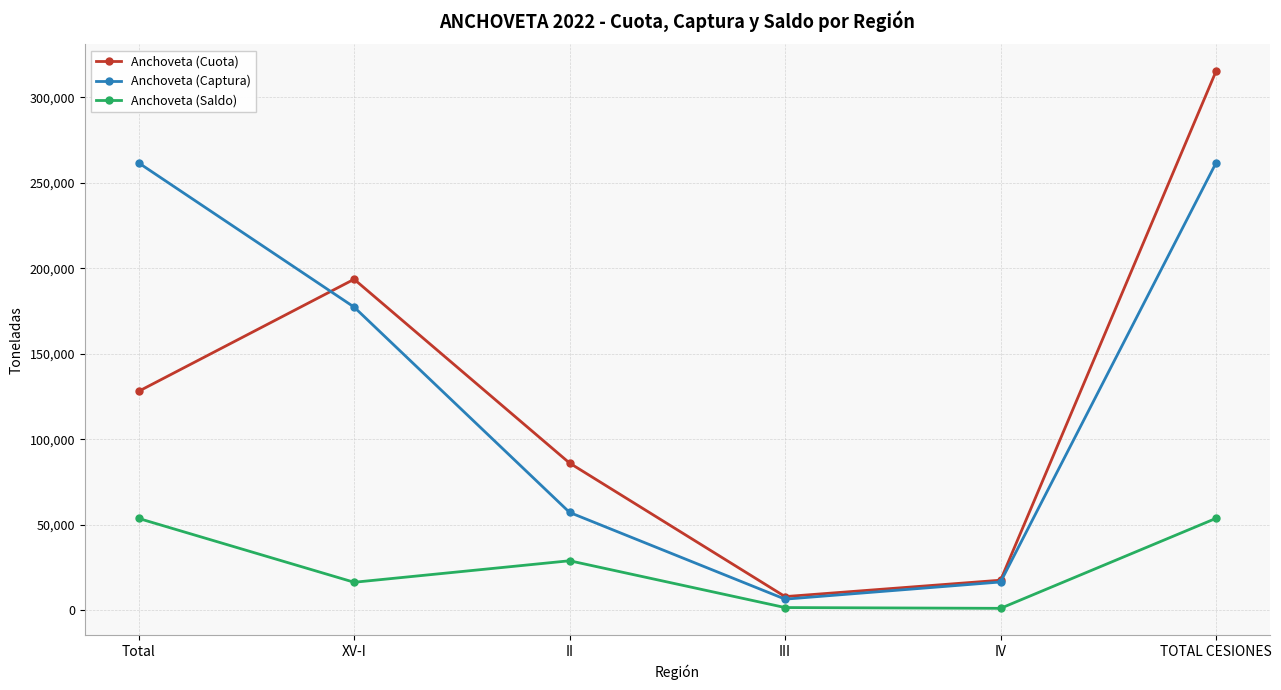

True or false: Anchoveta (Captura) has a value of 57130.6 at II.

True